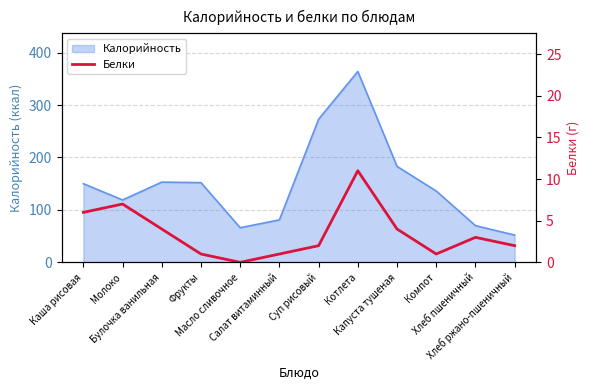

Reading right to left, what are all the values shown in this chart?

Хлеб ржано-пшеничный=2	Хлеб пшеничный=3	Компот=1	Капуста тушеная=4	Котлета=11	Суп рисовый=2	Салат витаминный=1	Масло сливочное=0	Фрукты=1	Булочка ванильная=4	Молоко=7	Каша рисовая=6